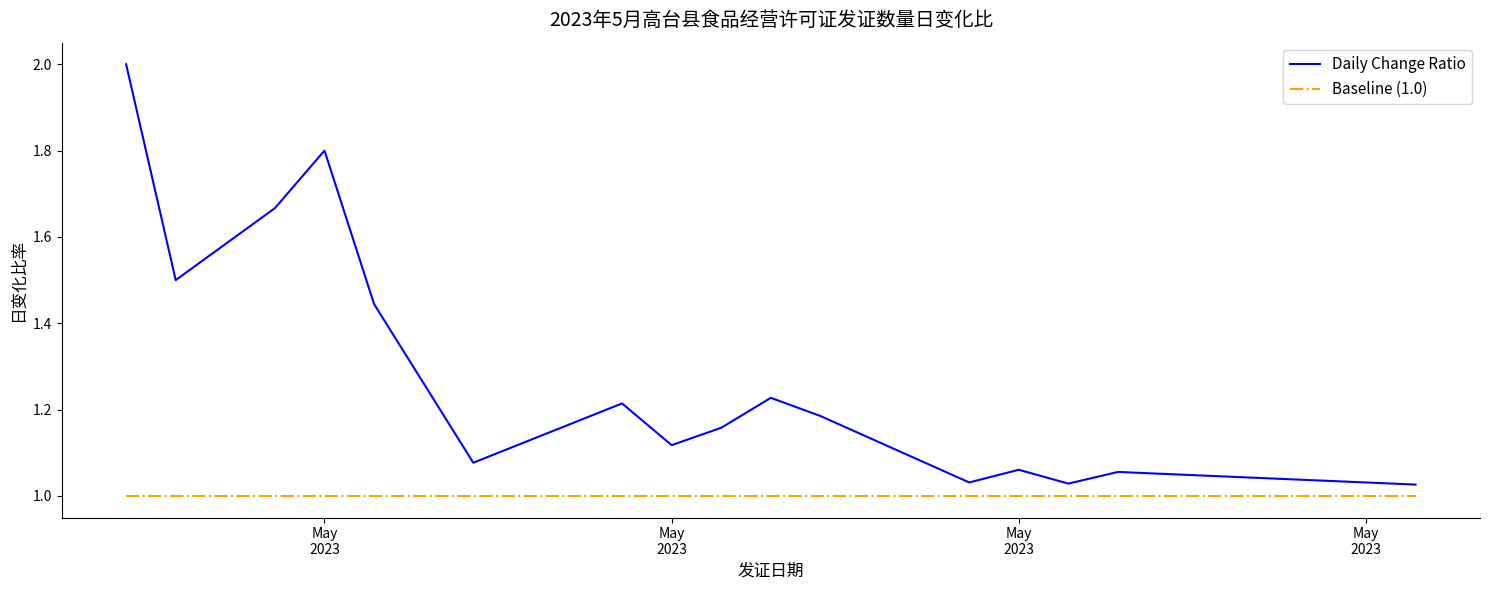

What is the highest value of the Daily Change Ratio series?

2.0